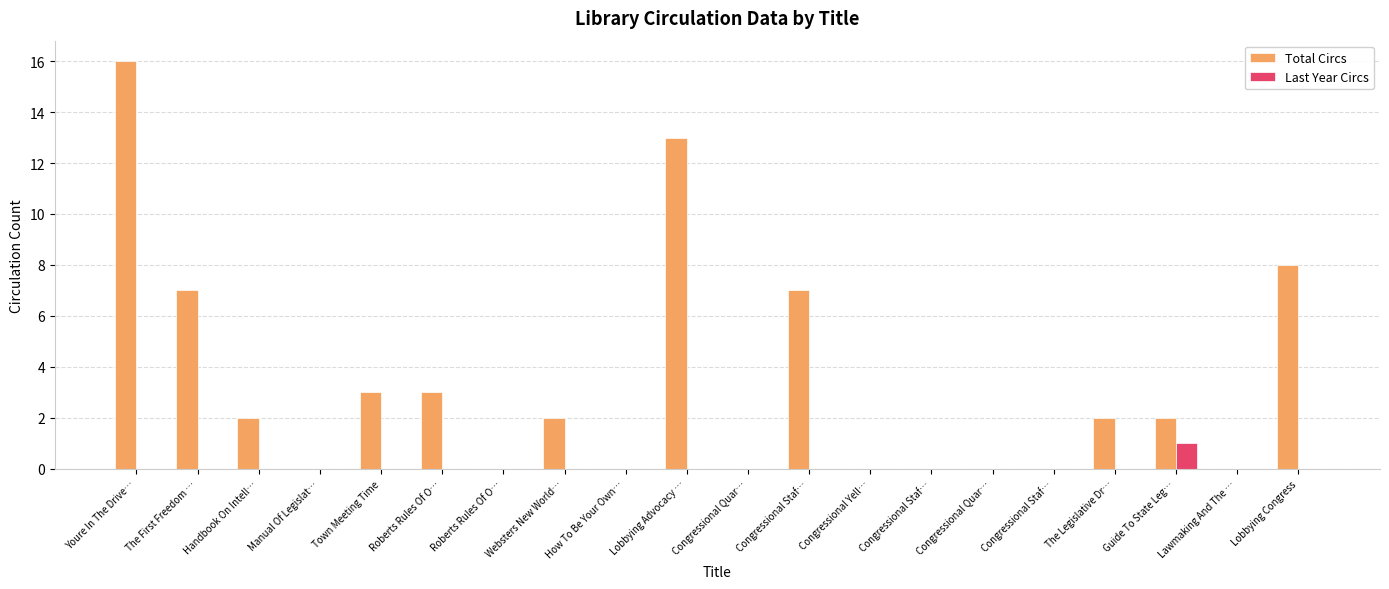

How many distinct data groups are displayed?

2